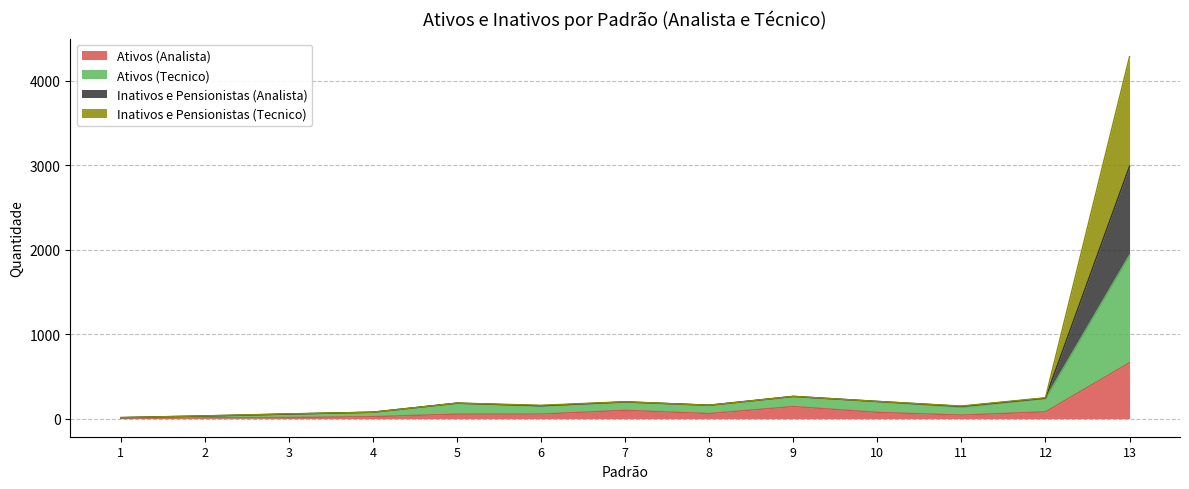

At which category is the sum across all series the highest?

13